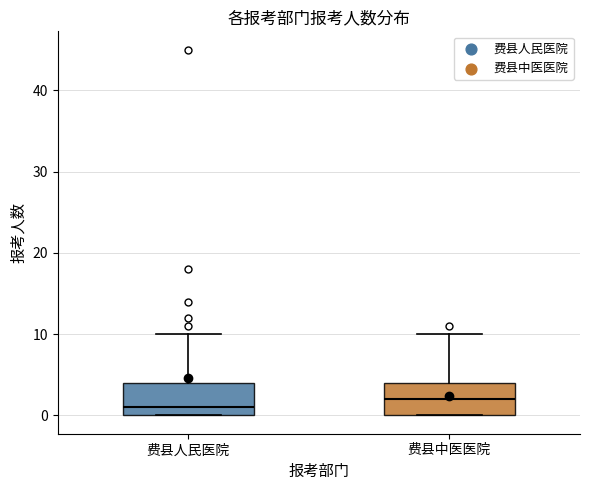

Which box's median line is the highest?

费县中医医院